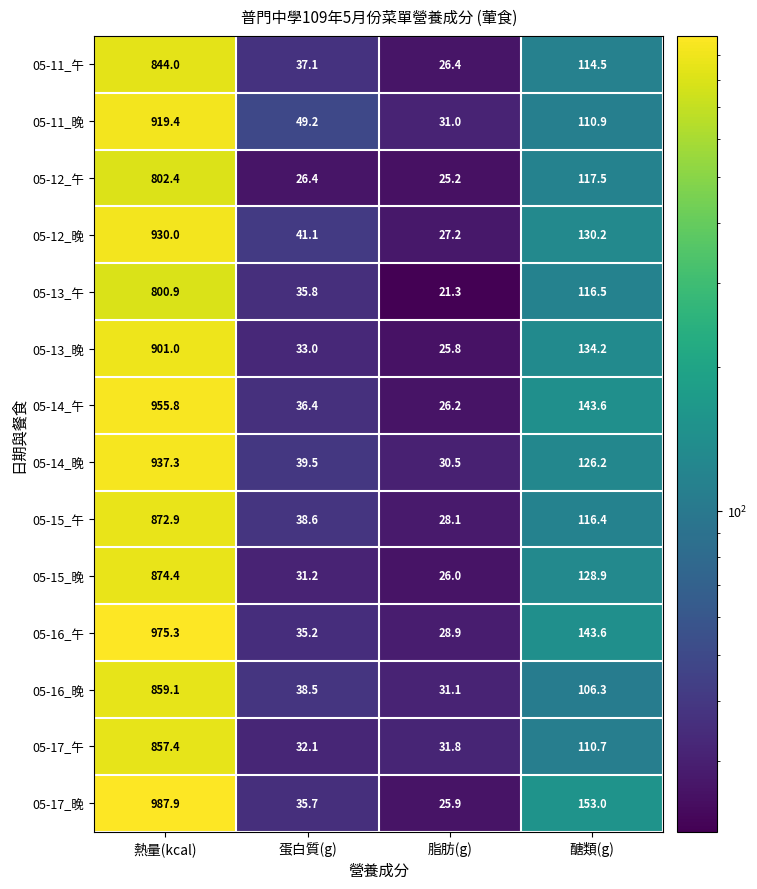

Is it true that 05-11_午 equals 588.8 at 熱量(kcal)?

False